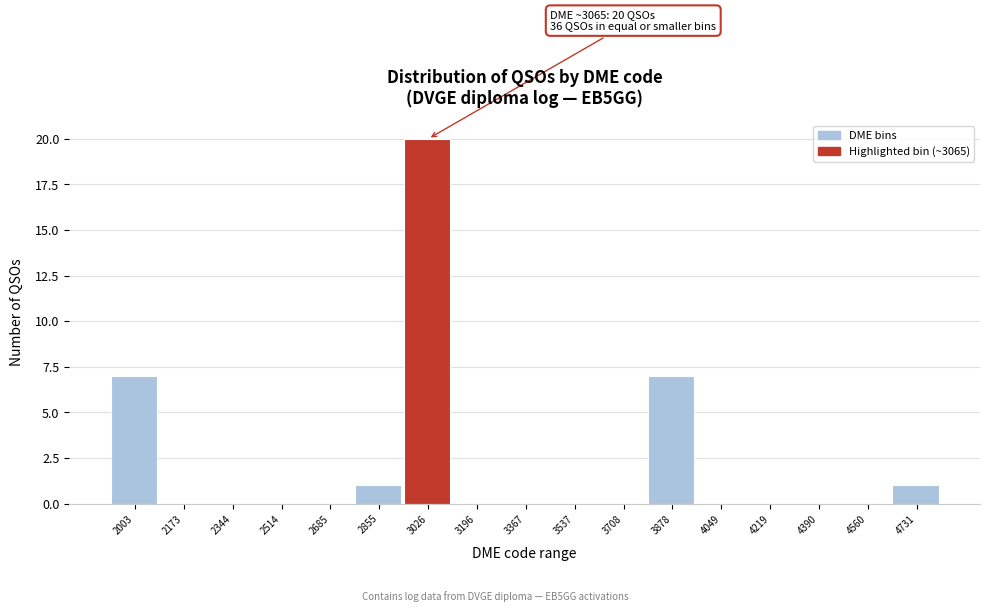

Reading left to right, extract all data points from this chart.

2003=7	2173=0	2344=0	2514=0	2685=0	2855=1	3026=20	3196=0	3367=0	3537=0	3708=0	3878=7	4049=0	4219=0	4390=0	4560=0	4731=1